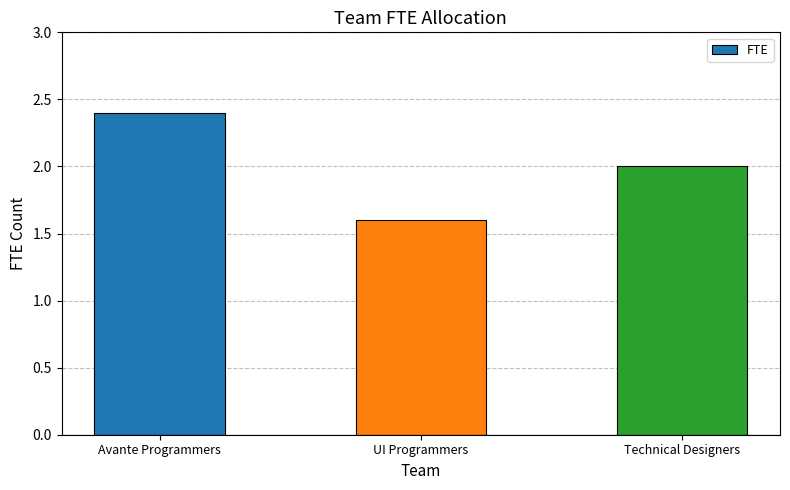

What is the difference between the values at UI Programmers and Technical Designers?

0.4